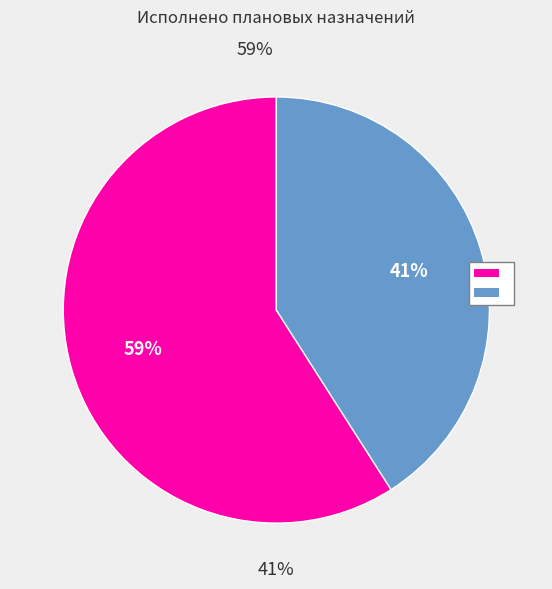

To the nearest percent, what is the difference between the largest and smallest slice percentages?

18%